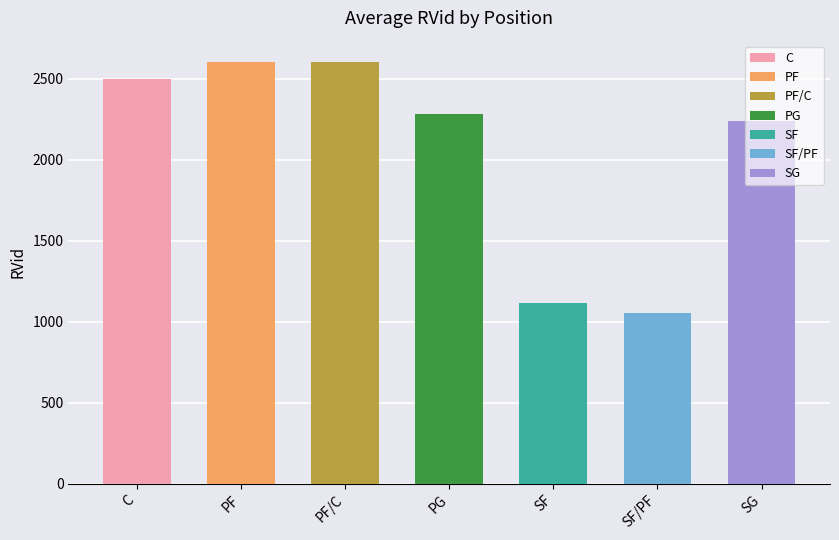

At which label is the value closest to 1830?

SG